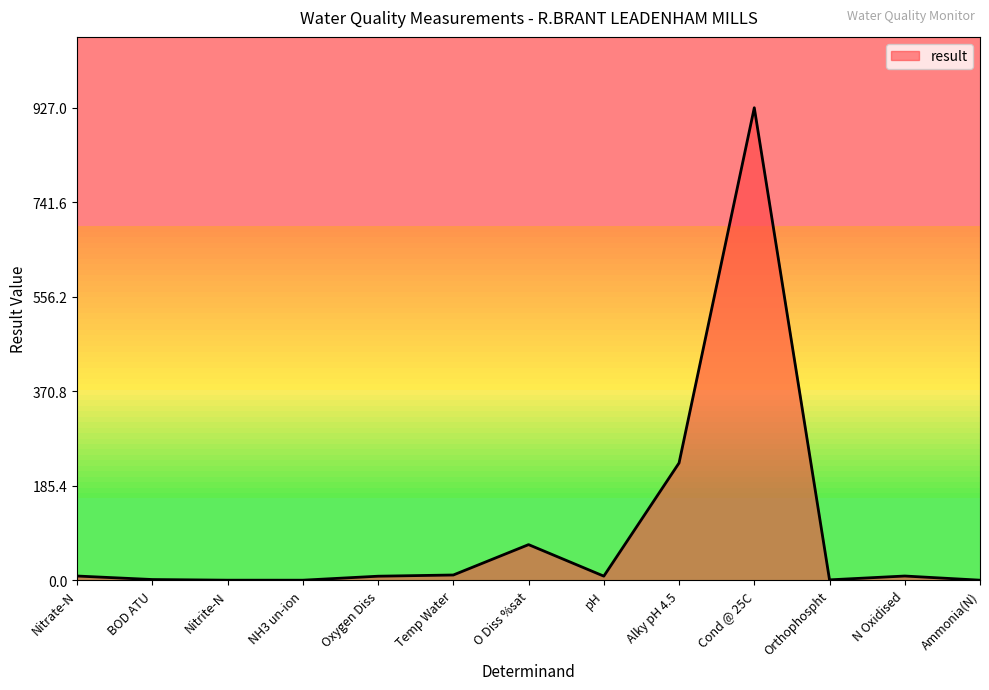

What is the change in value from Alky pH 4.5 to Ammonia(N)?

-230.0